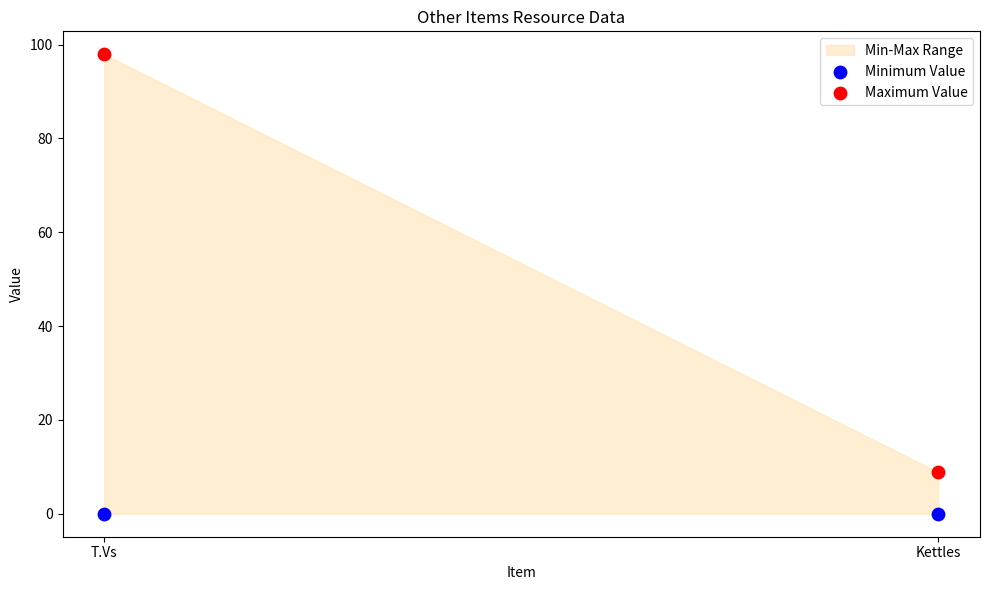

Which series contains the highest Y value?

Maximum Value